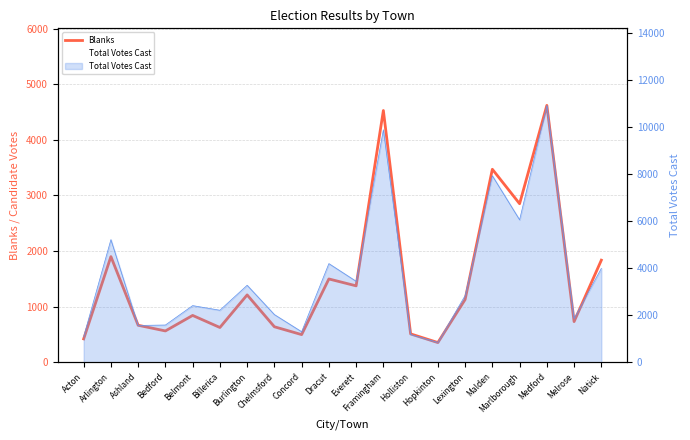

What is the sum of all values?

30262